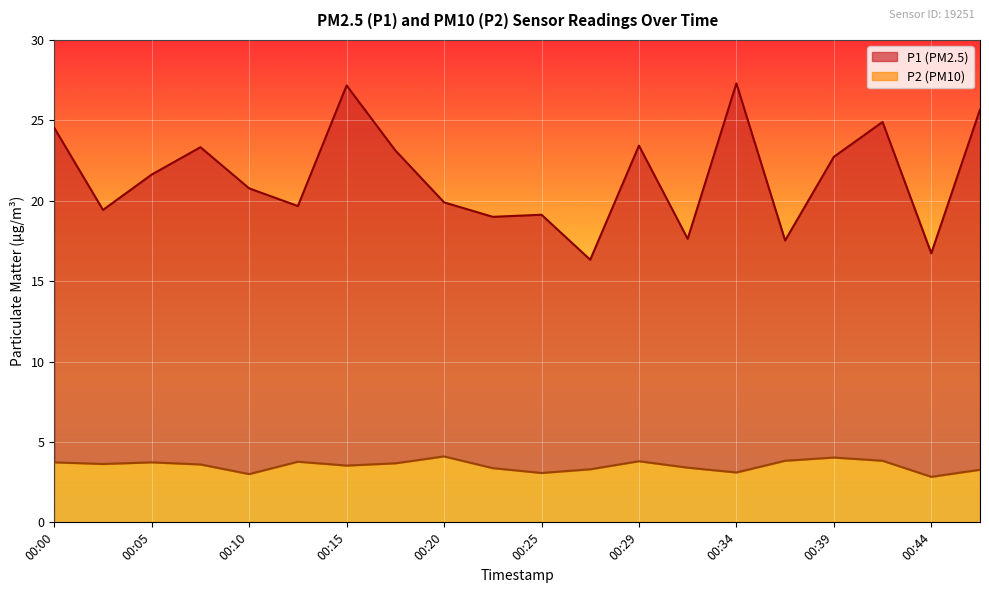

Where is the first local maximum for P1?

00:07